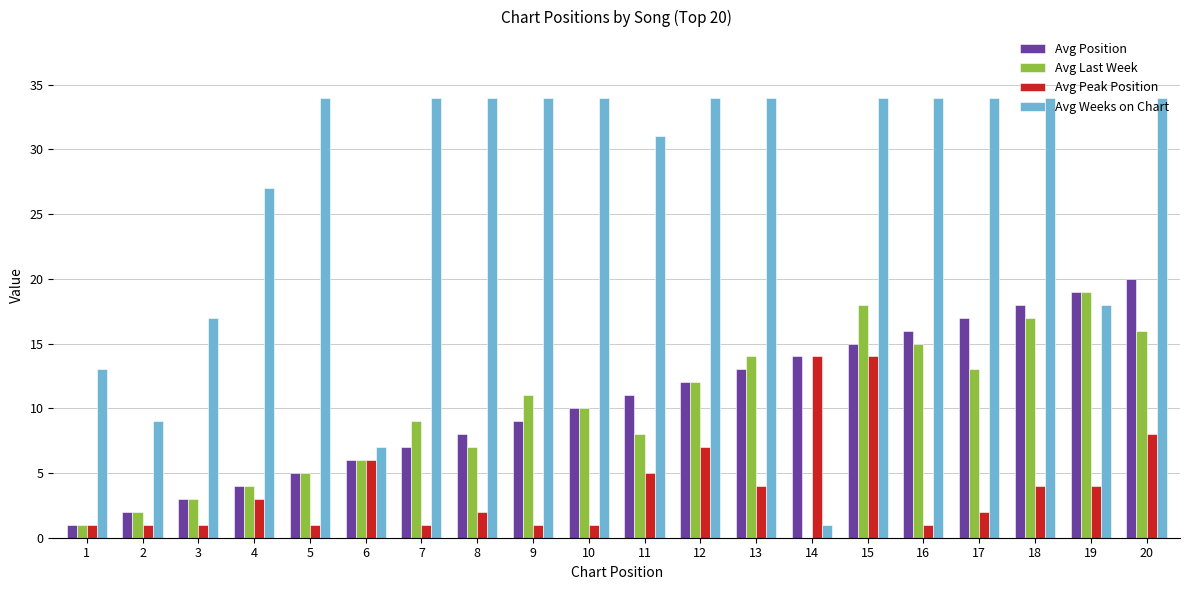

What is the approximate value of Avg Peak Position at 2?

1